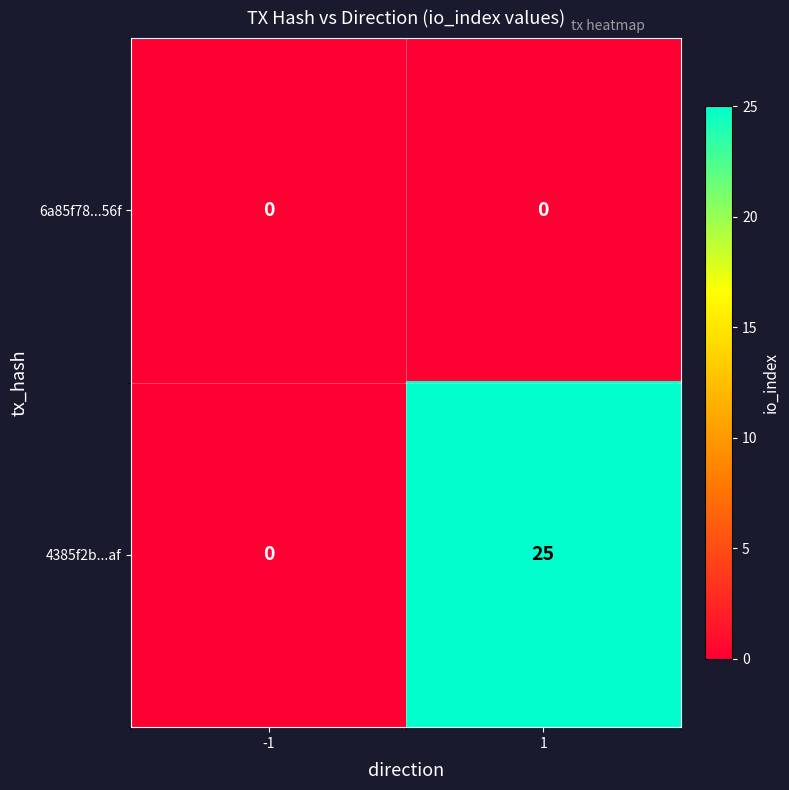

What is the spread (max minus min) of values at 1?

25